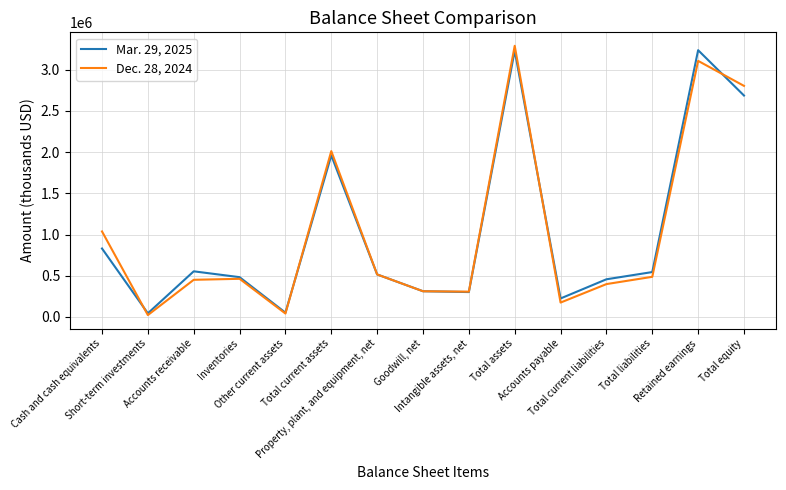

What is the maximum value shown in the chart?

3290906